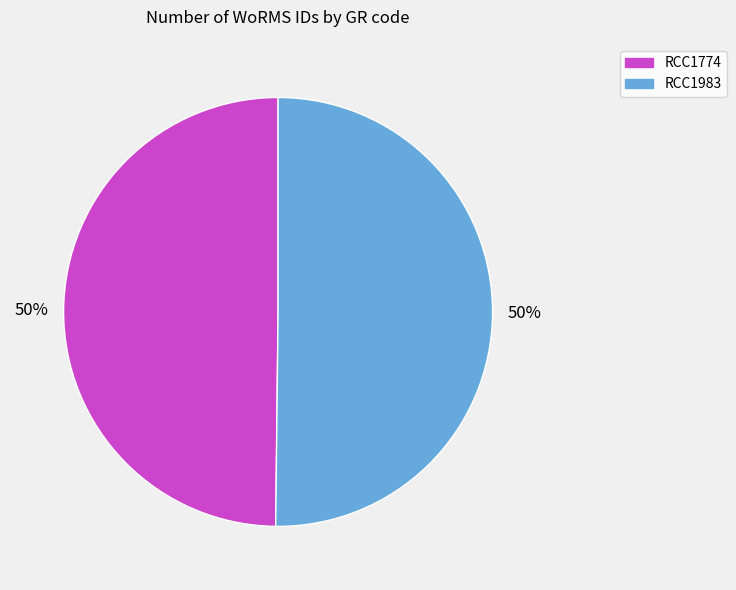

The RCC1983 slice represents 50% of the pie. True or false?

True